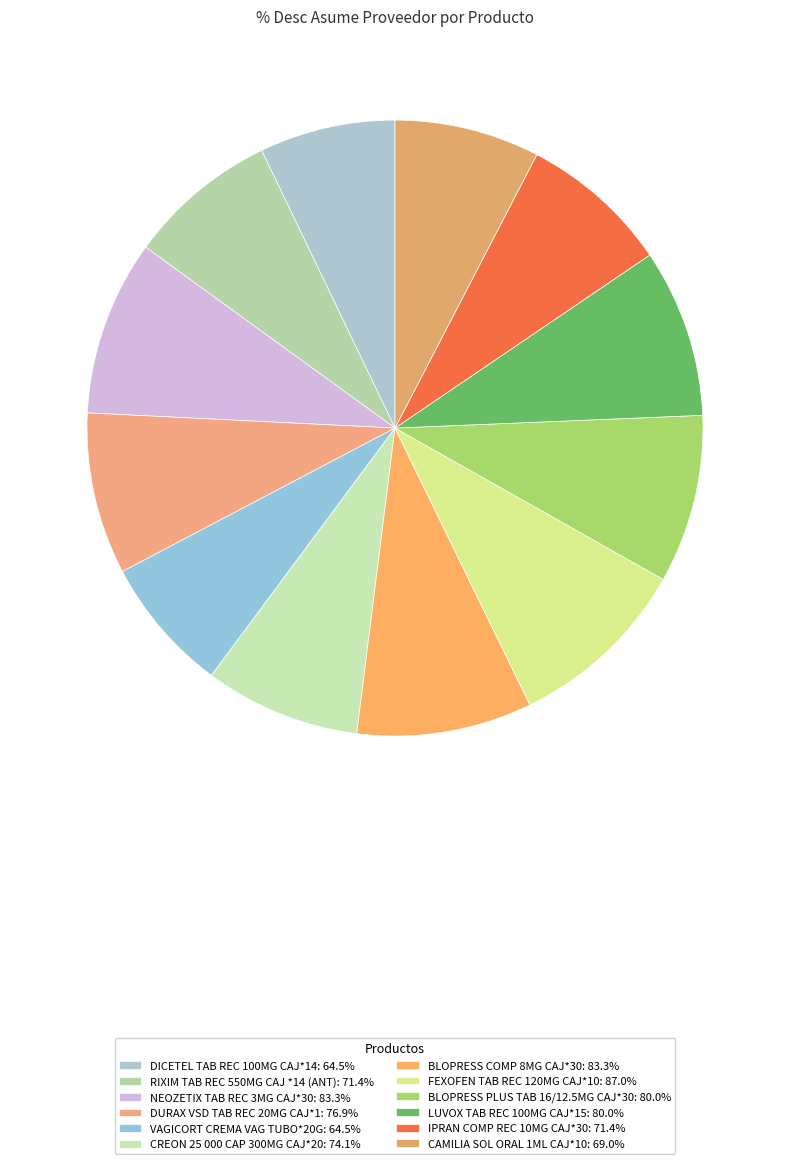

Rank the categories by value from highest to lowest.

FEXOFEN TAB REC 120MG CAJ*10, NEOZETIX TAB REC 3MG CAJ*30, BLOPRESS COMP 8MG CAJ*30, BLOPRESS PLUS TAB 16/12.5MG CAJ*30, LUVOX TAB REC 100MG CAJ*15, DURAX VSD TAB REC 20MG CAJ*1, CREON 25 000 CAP 300MG CAJ*20, RIXIM TAB REC 550MG CAJ *14 (ANT), IPRAN COMP REC 10MG CAJ*30, CAMILIA SOL ORAL 1ML CAJ*10, DICETEL TAB REC 100MG CAJ*14, VAGICORT CREMA VAG TUBO*20G